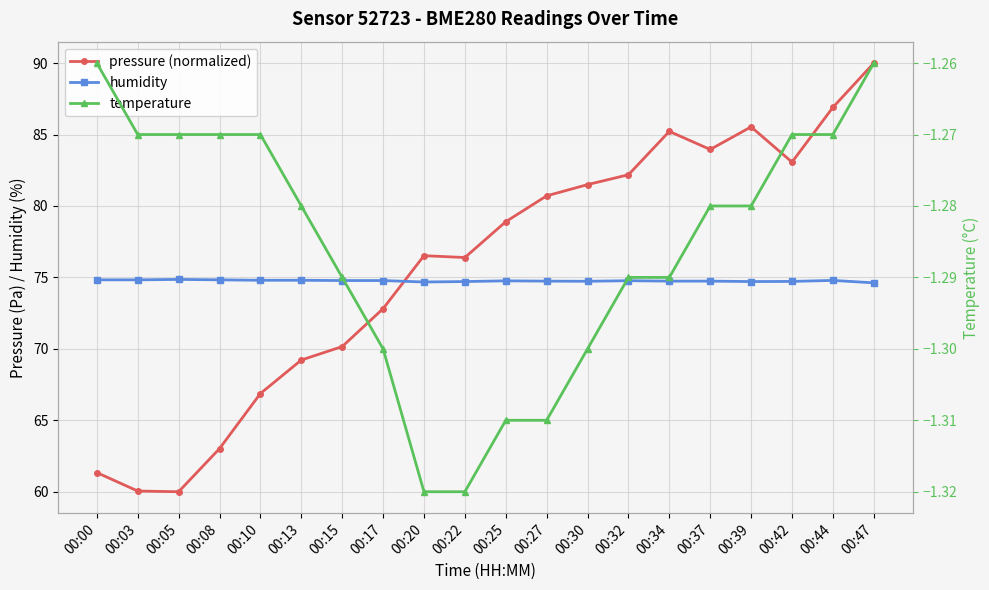

Rank the series by their maximum value, from lowest to highest.

temperature, humidity, pressure (normalized)